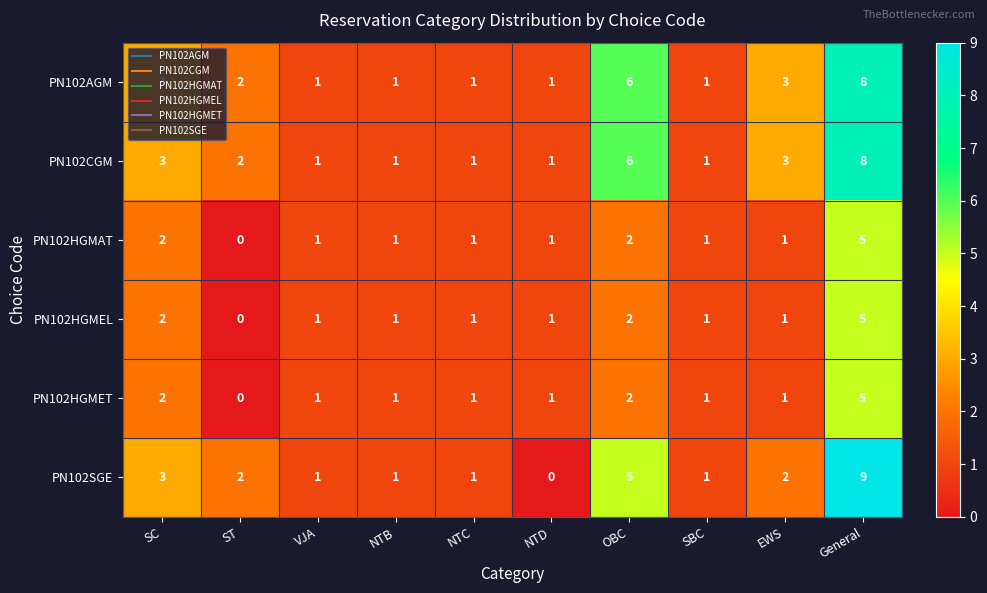

Where is PN102SGE nearest to the value 4?

SC